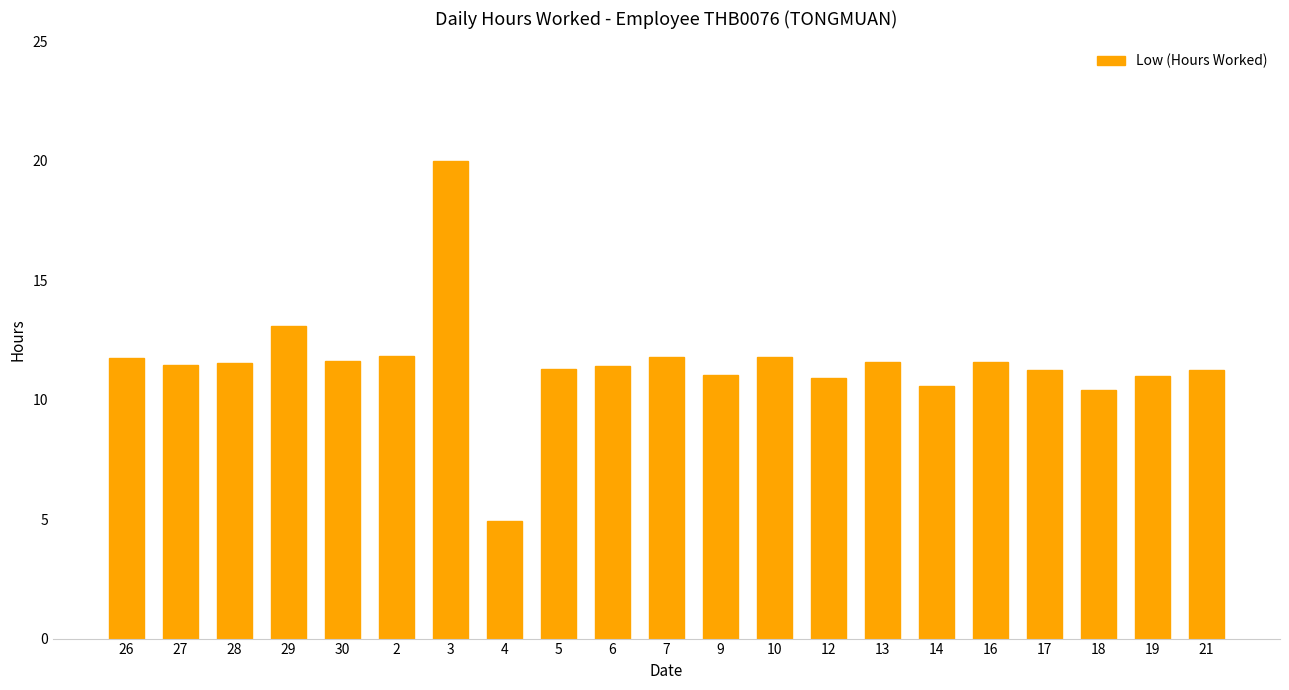

What is the label of the 19th bar from the left?

18